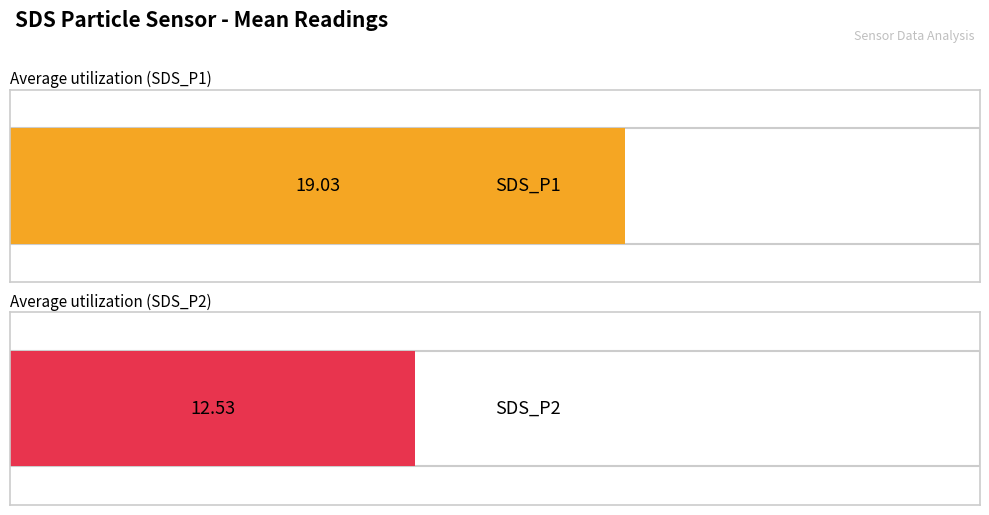

What are all the series names shown in the legend?

SDS_P1, SDS_P2